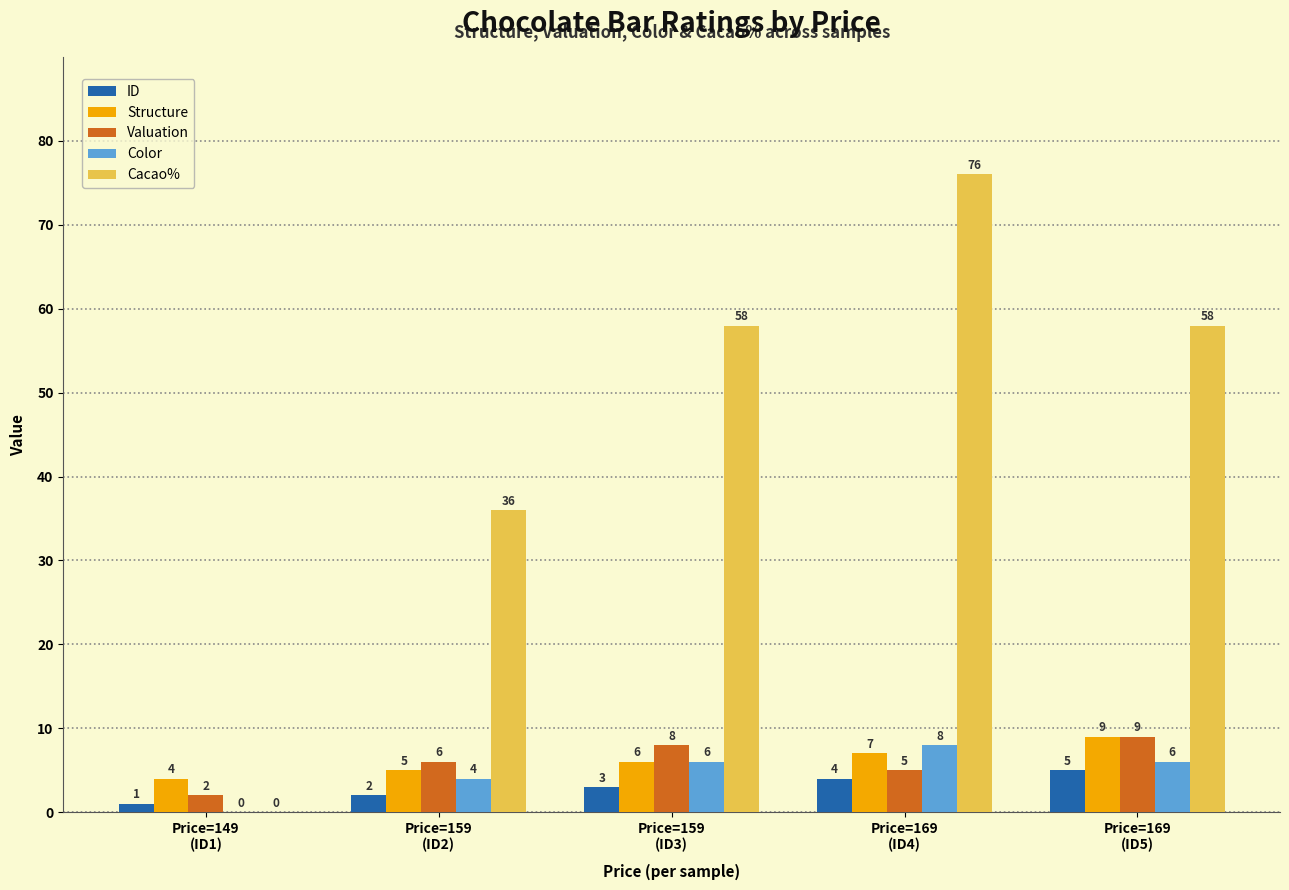

Which series has the largest total across all categories?

Cacao%